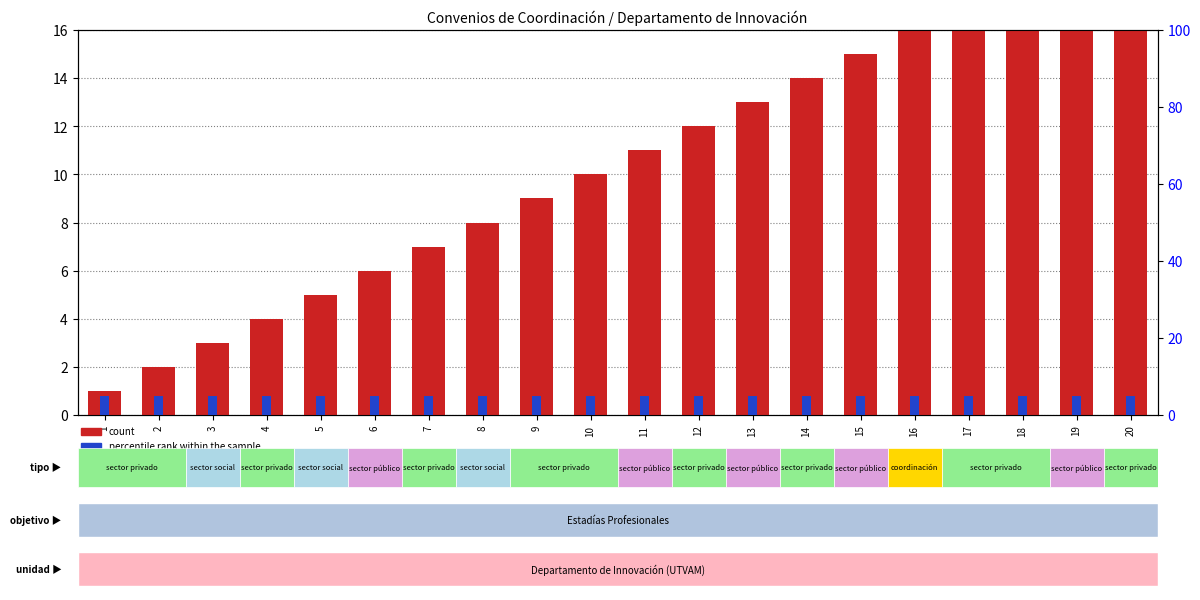

What are all the series names shown in the legend?

count, percentile rank within the sample